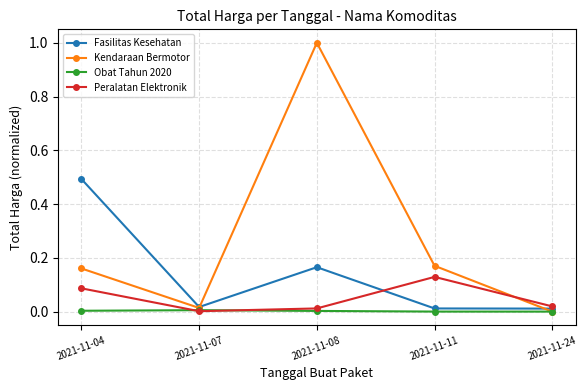

How many data points in Kendaraan Bermotor are above 0?

4